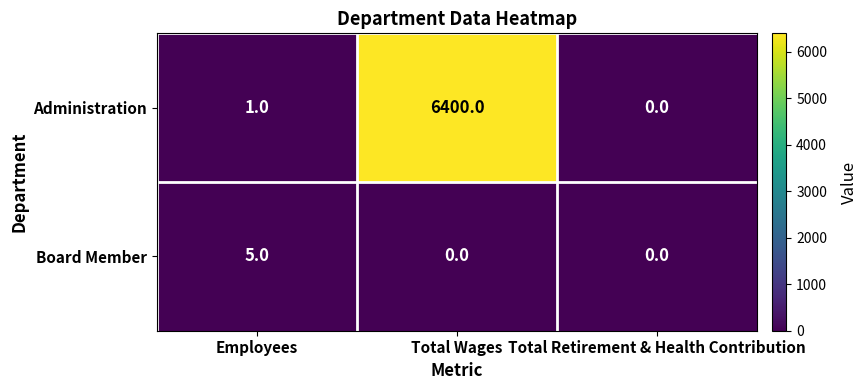

Rank the series at Total Wages from highest to lowest value.

Administration, Board Member